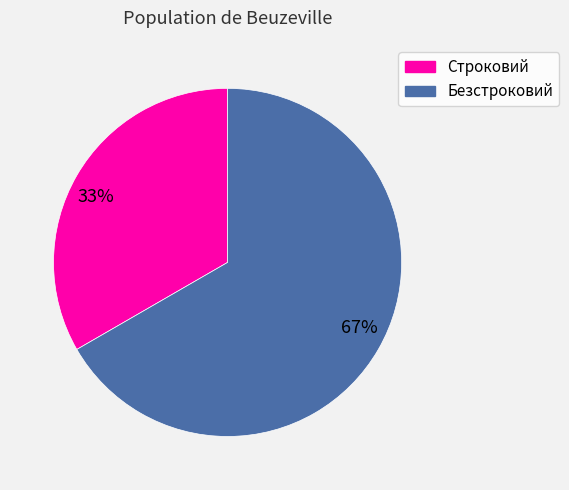

Between 67% and 33%, which is larger?

67%